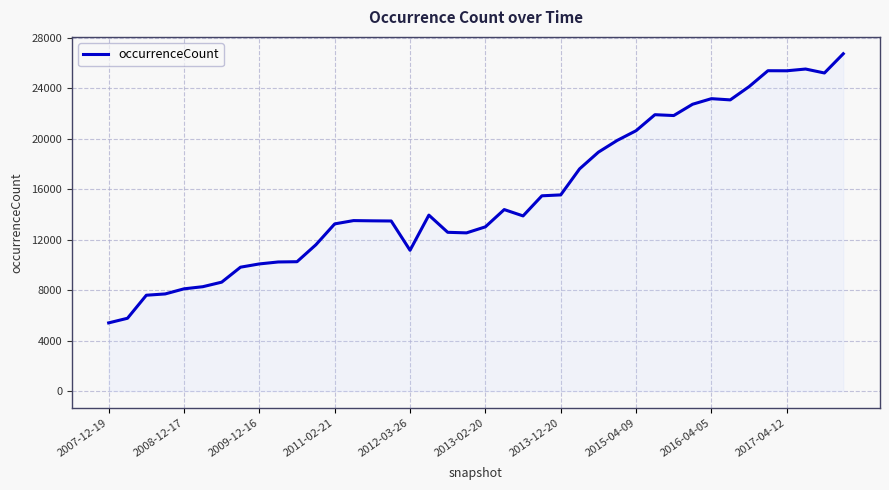

What is the minimum value shown in the chart?

5404